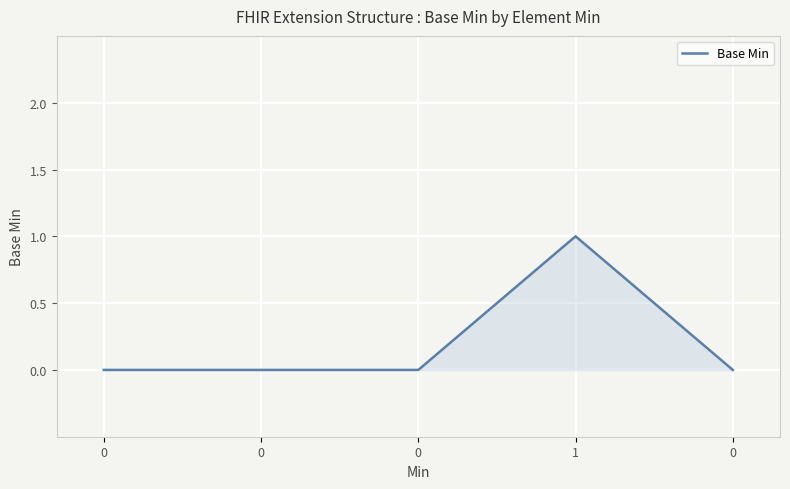

Count the number of data series in this chart.

1